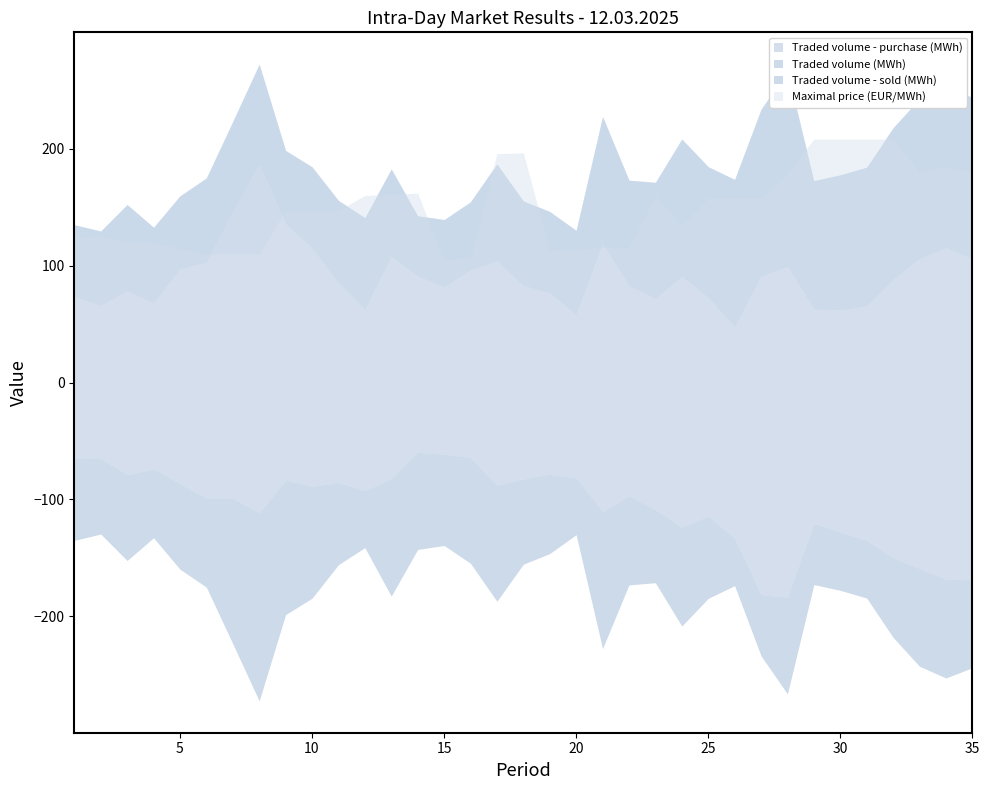

Reading left to right, what are all the values shown in this chart?

Traded volume (MWh): 134.9	129.6	152.2	132.7	159.6	174.9	223.3	272.2	198.4	184.4	155.7	141.2	182.6	142.7	139.3	154.6	187.1	155.3	146.2	130.1	227.5	173.0	171.2	208.2	184.6	173.7	233.7	266.2	172.8	177.7	184.3	217.9	242.6	252.6	243.9
Traded volume - purchase (MWh): 73.4	65.8	78.1	68.0	97.1	102.7	146.2	186.7	135.6	114.8	85.3	62.6	107.5	90.9	81.8	96.2	103.8	82.9	76.5	58.0	118.7	82.5	71.7	90.7	72.5	47.5	90.6	99.2	62.8	61.9	65.5	88.1	105.8	115.1	105.6
Traded volume - sold (MWh): 64.9	65.0	78.9	74.0	86.4	99.0	98.8	111.4	83.5	88.7	85.5	92.5	82.3	59.7	61.3	64.0	88.0	82.5	78.5	81.3	110.3	97.1	108.8	123.8	114.1	133.1	181.3	183.5	120.5	127.7	134.9	150.0	159.0	168.3	168.7
Maximal price (EUR/MWh): 123.6	125.7	120.2	120.0	114.5	110.0	110.0	110.0	147.0	147.0	147.0	160.0	161.0	162.0	104.4	107.2	195.7	196.4	113.0	113.5	115.7	115.7	160.0	134.9	157.8	157.8	157.8	178.9	208.1	208.1	208.1	208.1	180.0	185.0	180.0